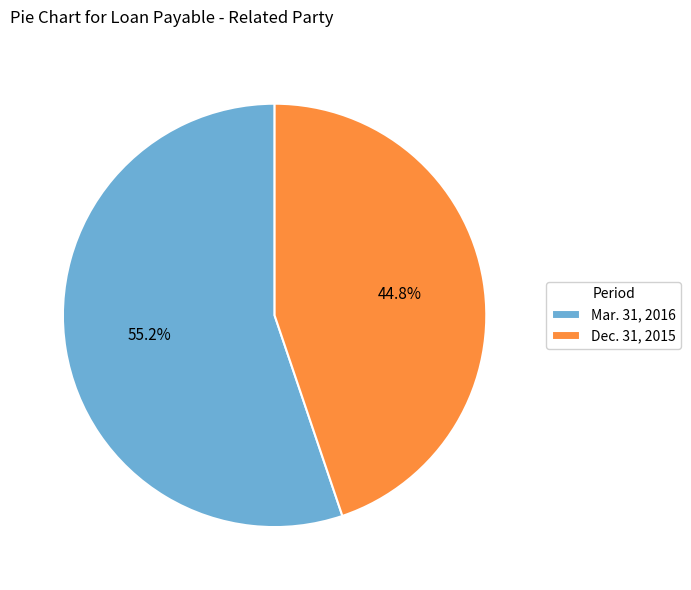

How many segments does this pie chart have?

2